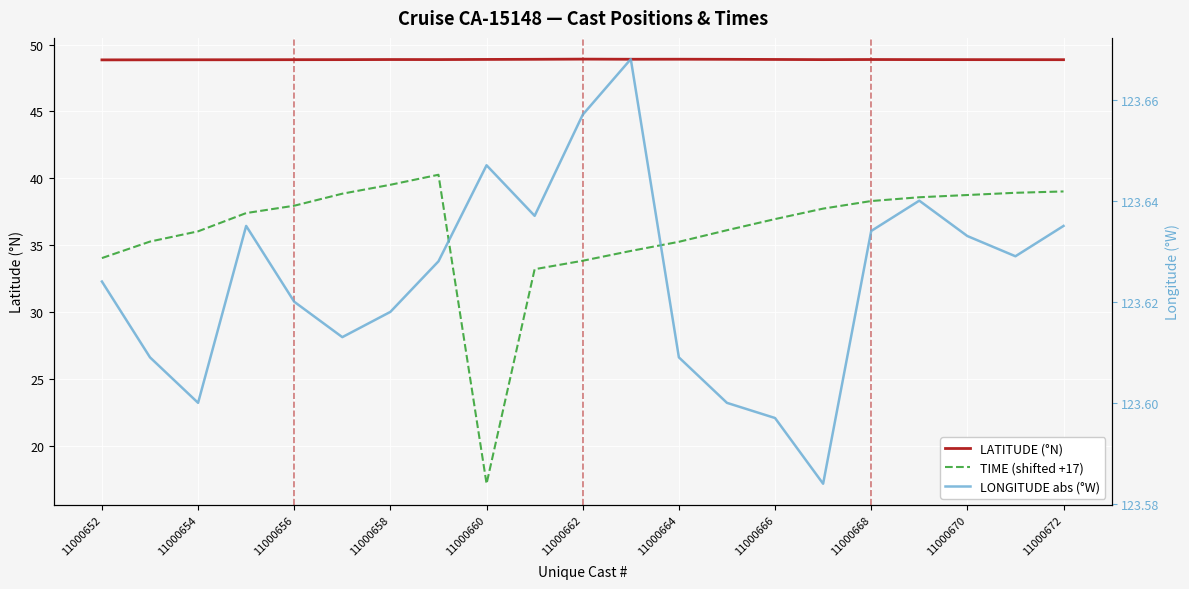

How many lines are shown in the chart?

3